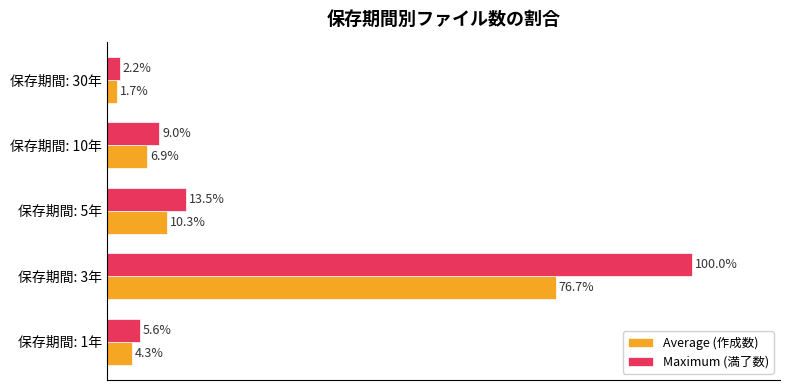

Where is Maximum (満了数) nearest to the value 51?

保存期間: 5年